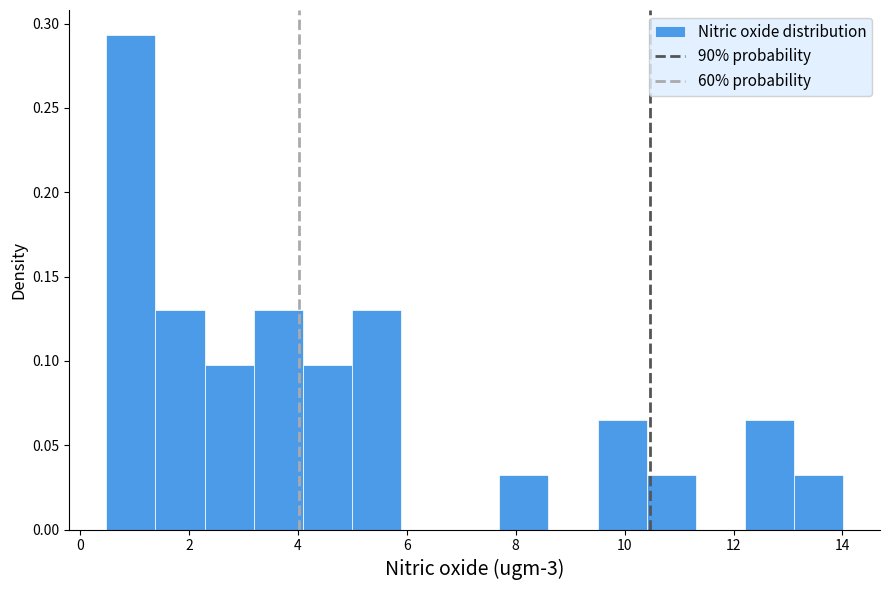

Over which range of the x-axis is the bar tallest?

0.4 to 1.4